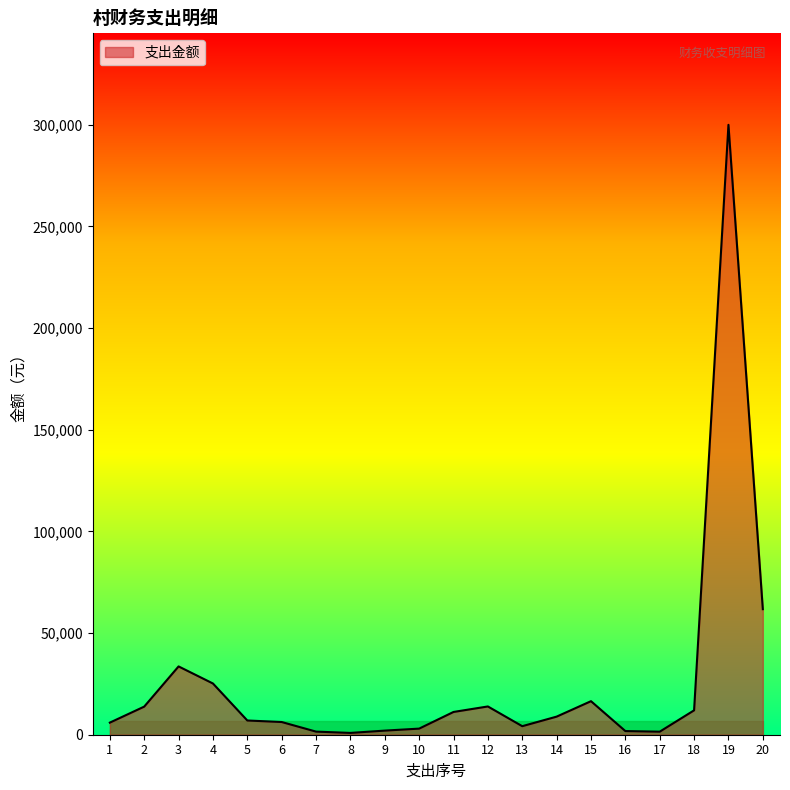

What is the greatest value displayed?

300000.0